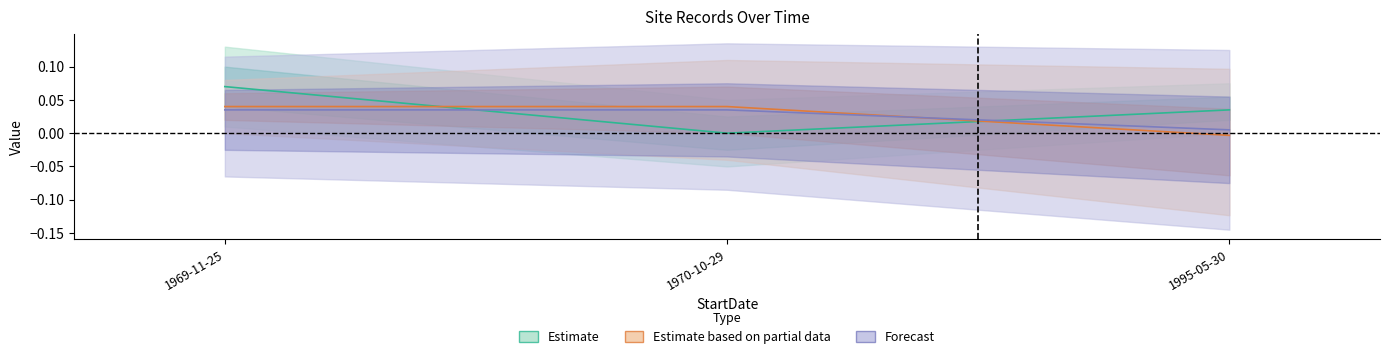

How many lines are shown in the chart?

3